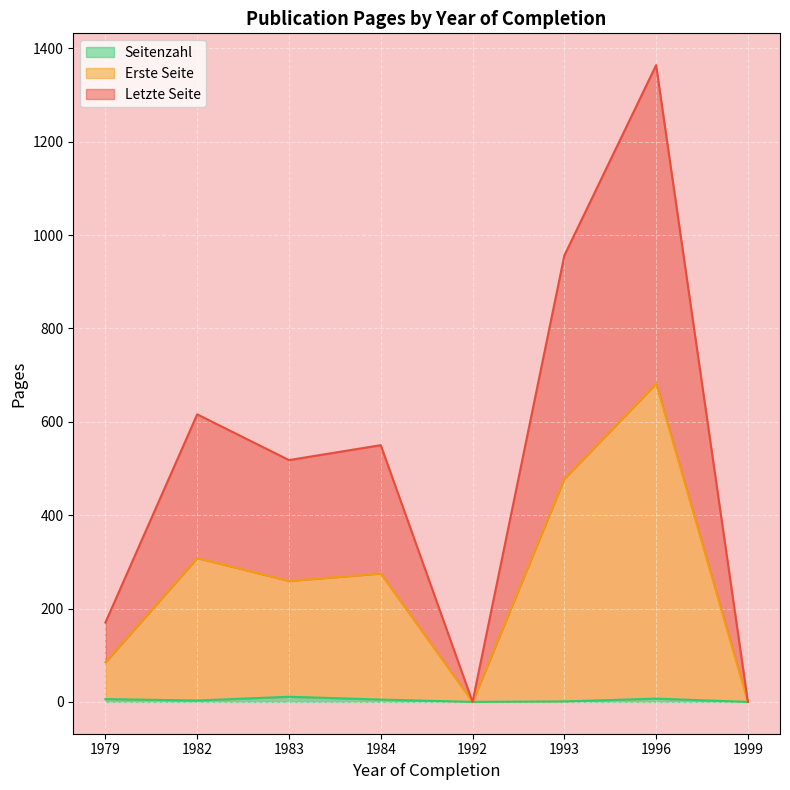

At which category is the sum across all series the highest?

1996